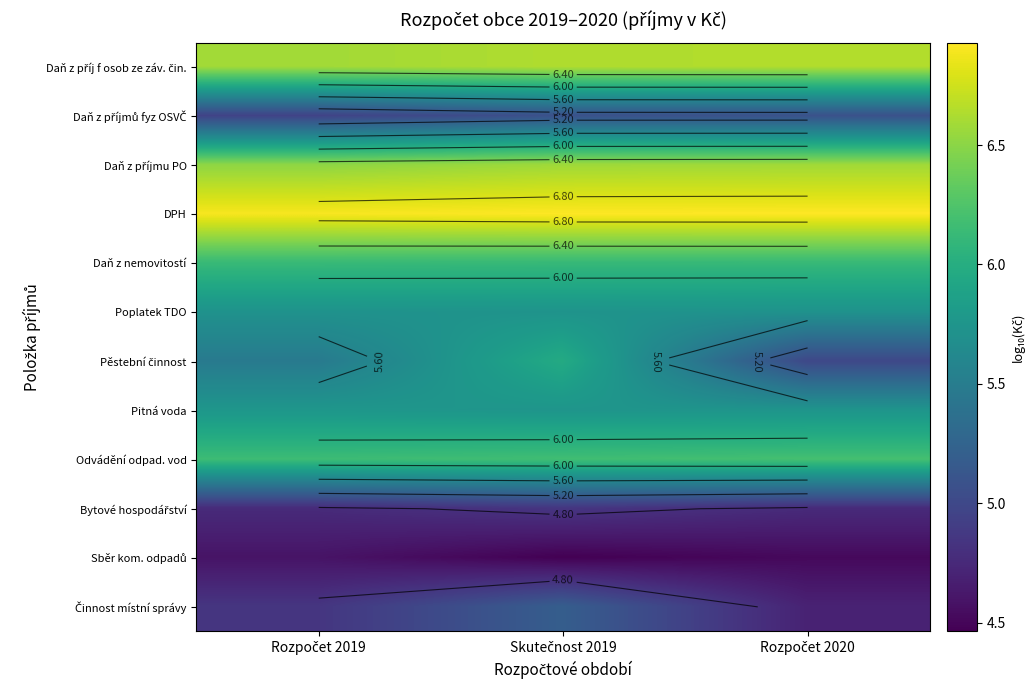

Rank the series at Skutečnost 2019 from highest to lowest value.

DPH, Daň z příj f osob ze záv. čin., Daň z příjmu PO, Odvádění odpad. vod, Daň z nemovitostí, Pěstební činnost, Pitná voda, Poplatek TDO, Činnost místní správy, Daň z příjmů fyz OSVČ, Bytové hospodářství, Sběr kom. odpadů